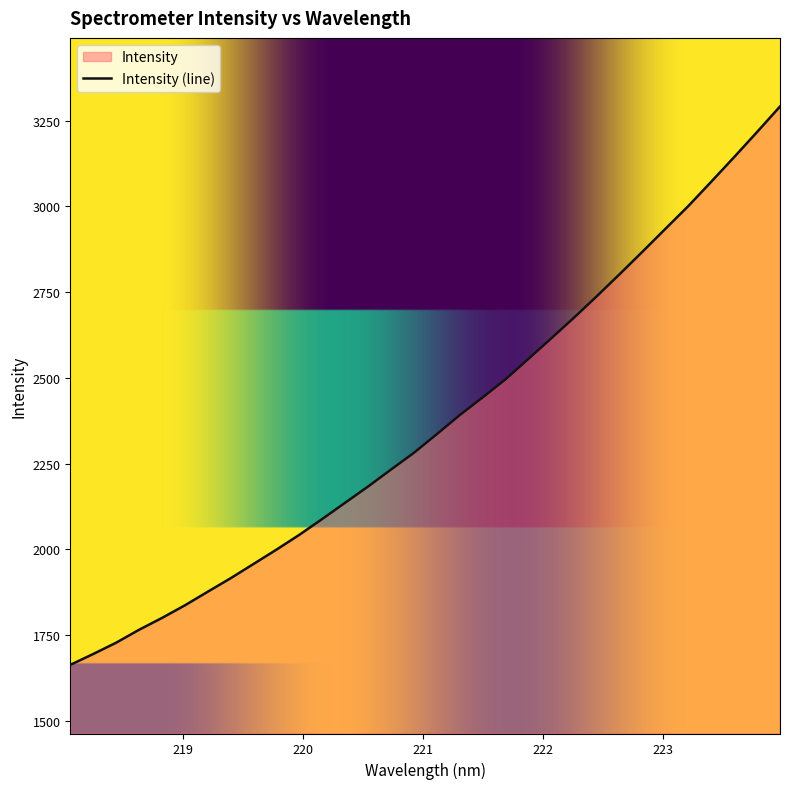

True or false: there are more than 1 points higher than both neighbors.

False